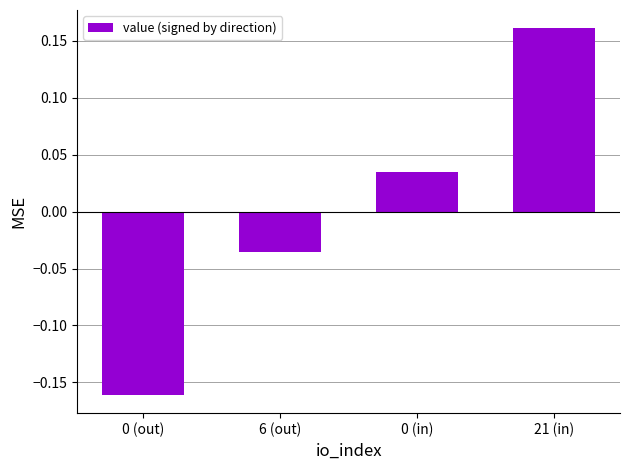

What is the change in value from 0 (in) to 21 (in)?

+0.1